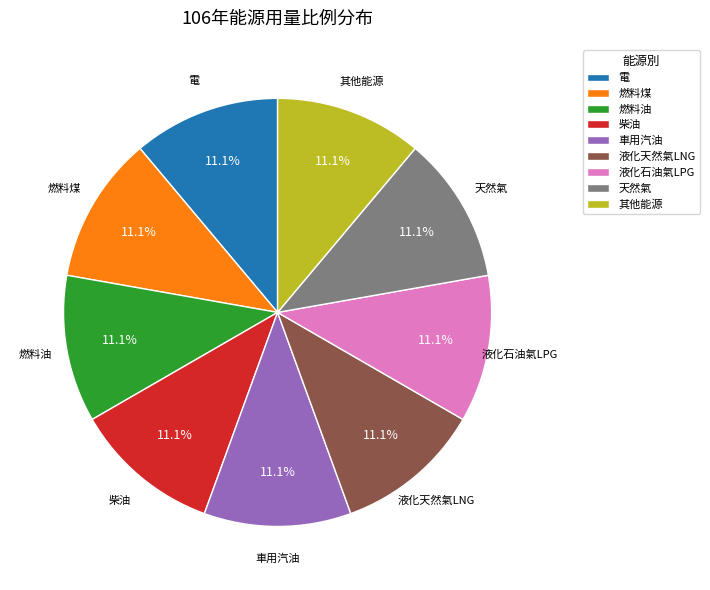

The 天然氣 slice represents 1% of the pie. True or false?

False